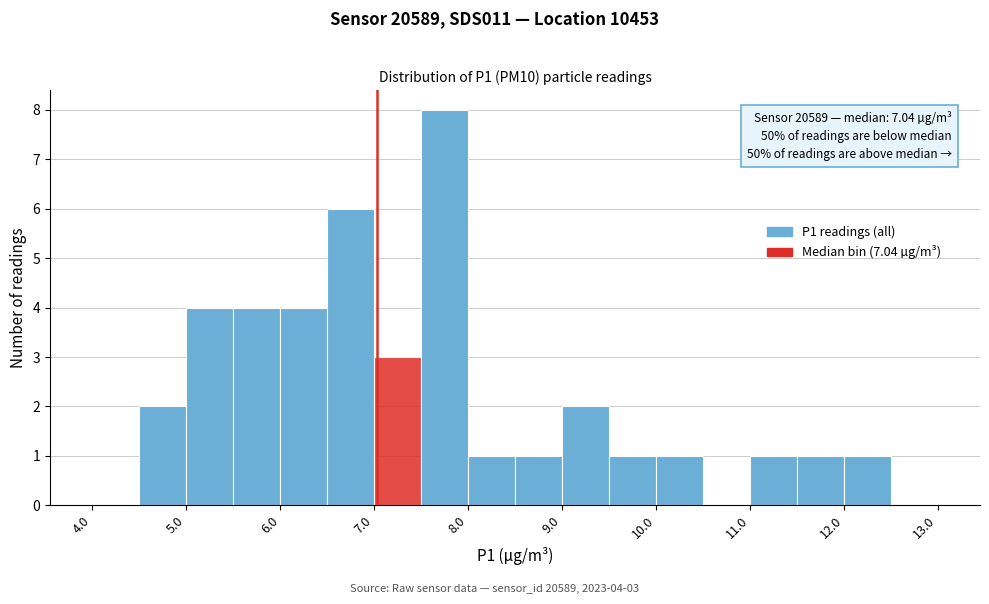

Which range on the x-axis has the tallest bar?

7.5 to 8.0